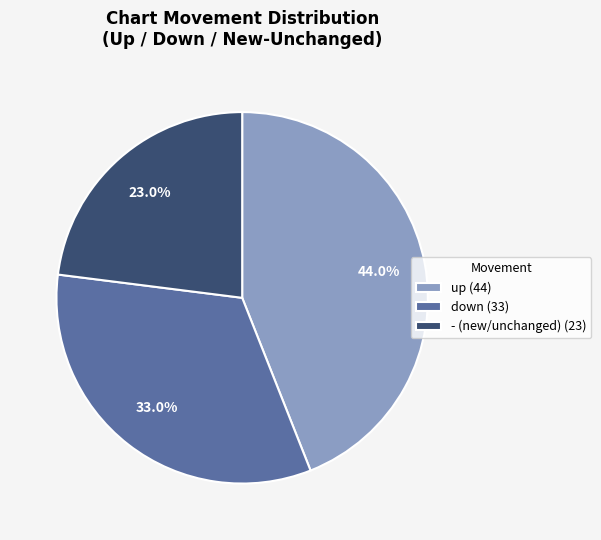

Which category has the smallest portion of the pie?

- (new/unchanged) (23)